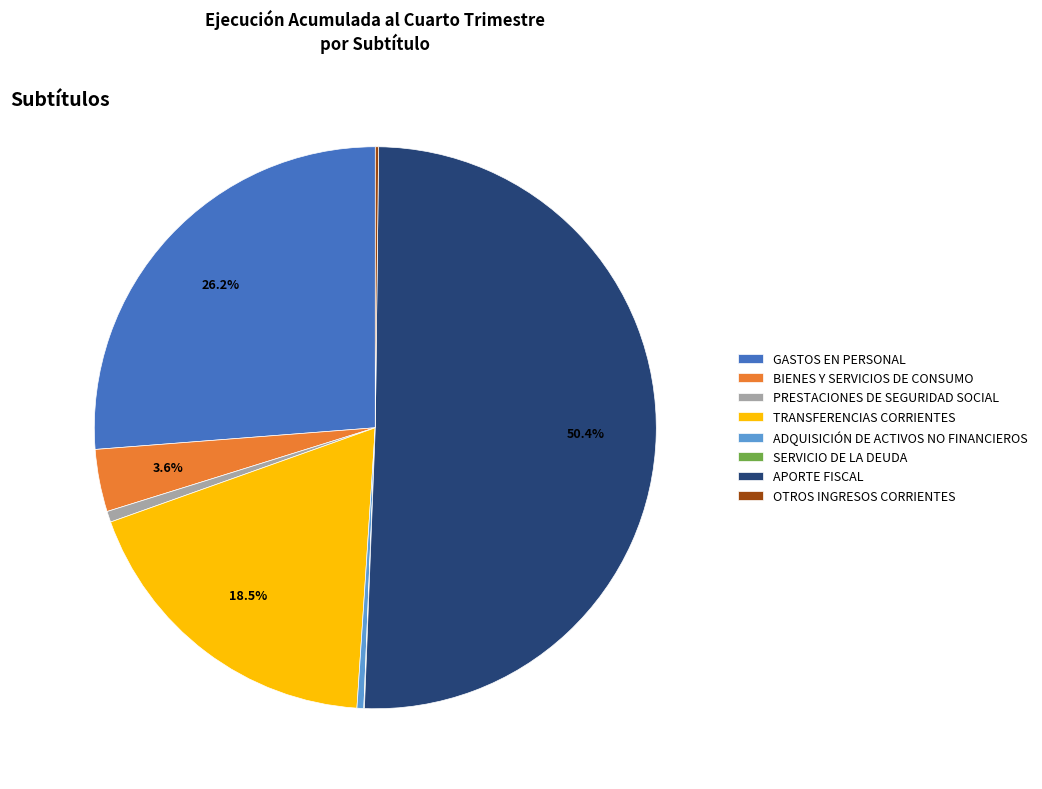

Which has a higher value, APORTE FISCAL or TRANSFERENCIAS CORRIENTES?

APORTE FISCAL